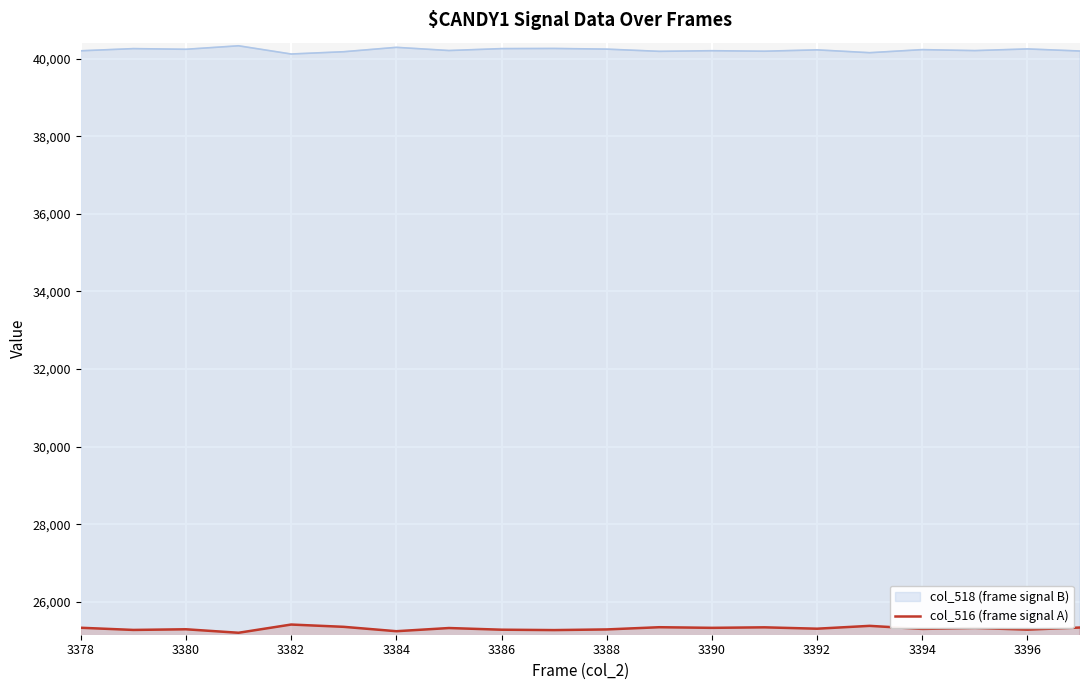

What is the difference between the highest and lowest values at 3384?

15053